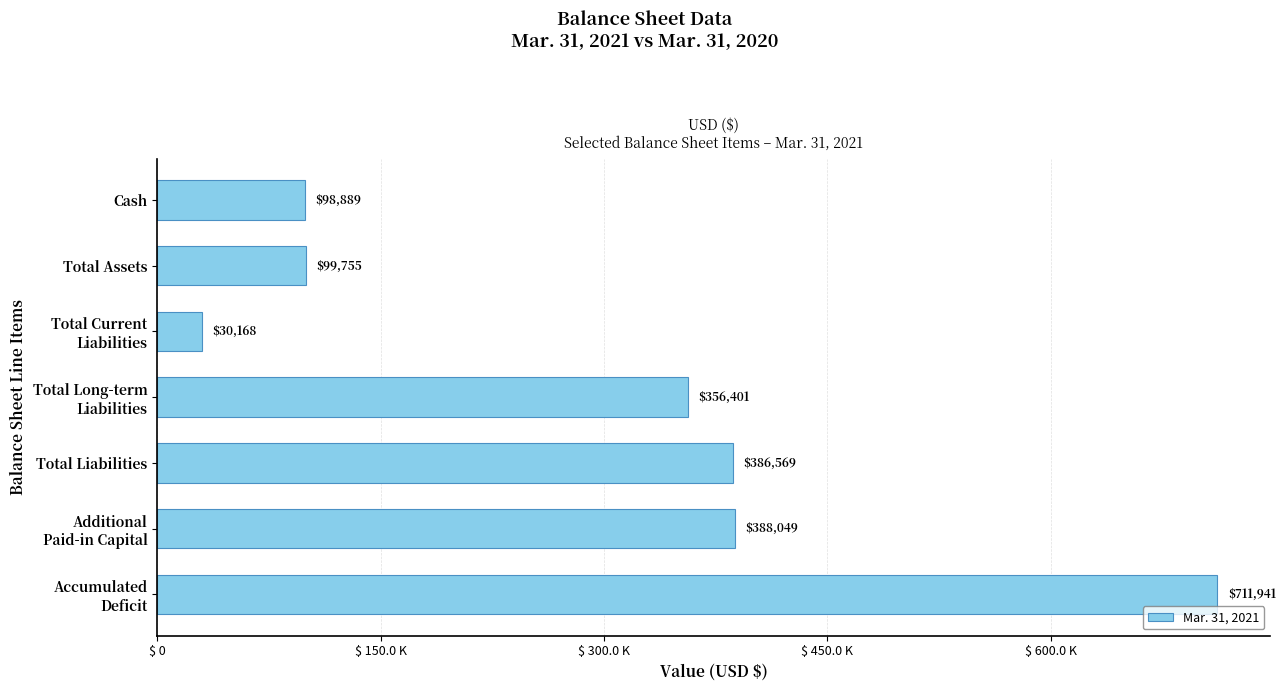

List the labels in order of value, largest first.

Accumulated
Deficit, Additional
Paid-in Capital, Total Liabilities, Total Long-term
Liabilities, Total Assets, Cash, Total Current
Liabilities